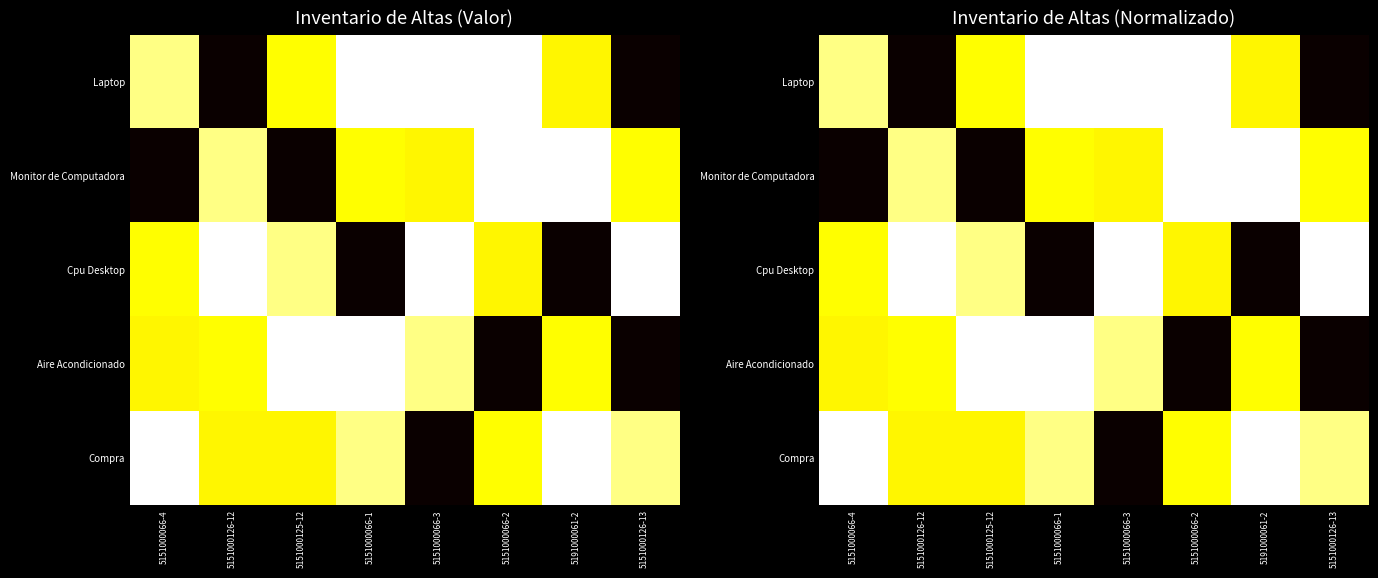

What is the sum of the Compra values at 5151000126-13 and 5191000061-2?

1.9